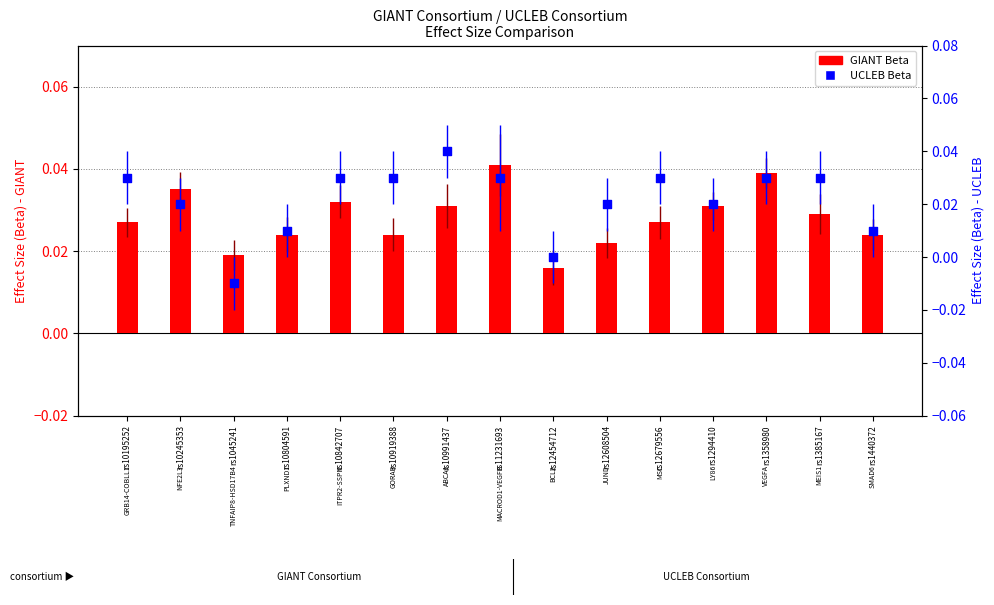

Which series has the largest total across all categories?

GIANT Beta